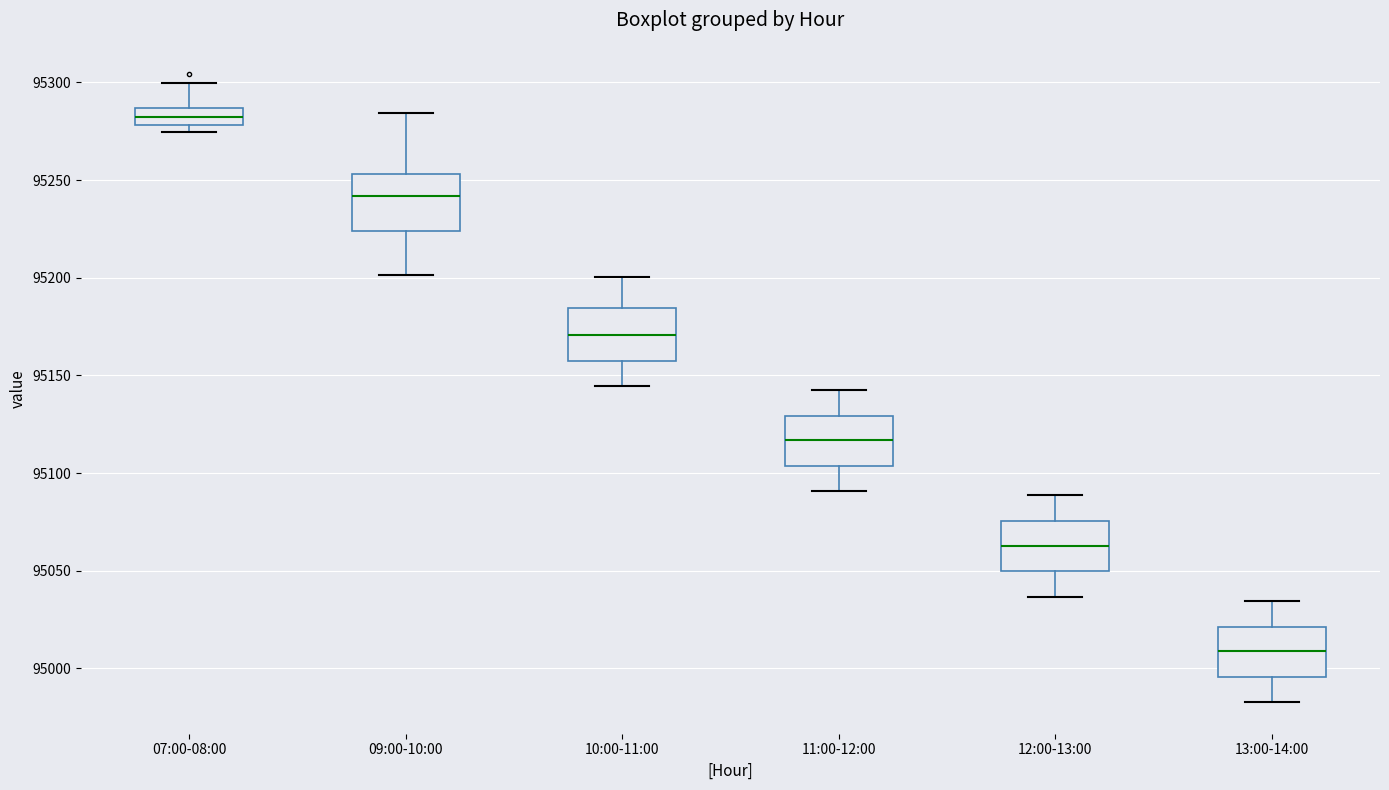

Reading left to right, read every box against the y-axis: the position of its median line, the range the box covers, and the ends of its whiskers. The values are not printed on the chart, so give them approximately, as read against the axis.

07:00-08:00: median 95280 (inside the box), box 95280 to 95285, whiskers 95275 to 95300
09:00-10:00: median 95240, box 95225 to 95255, whiskers 95200 to 95285
10:00-11:00: median 95170, box 95160 to 95185, whiskers 95145 to 95200
11:00-12:00: median 95115, box 95105 to 95130, whiskers 95090 to 95145
12:00-13:00: median 95065, box 95050 to 95075, whiskers 95035 to 95090
13:00-14:00: median 95010, box 94995 to 95020, whiskers 94985 to 95035